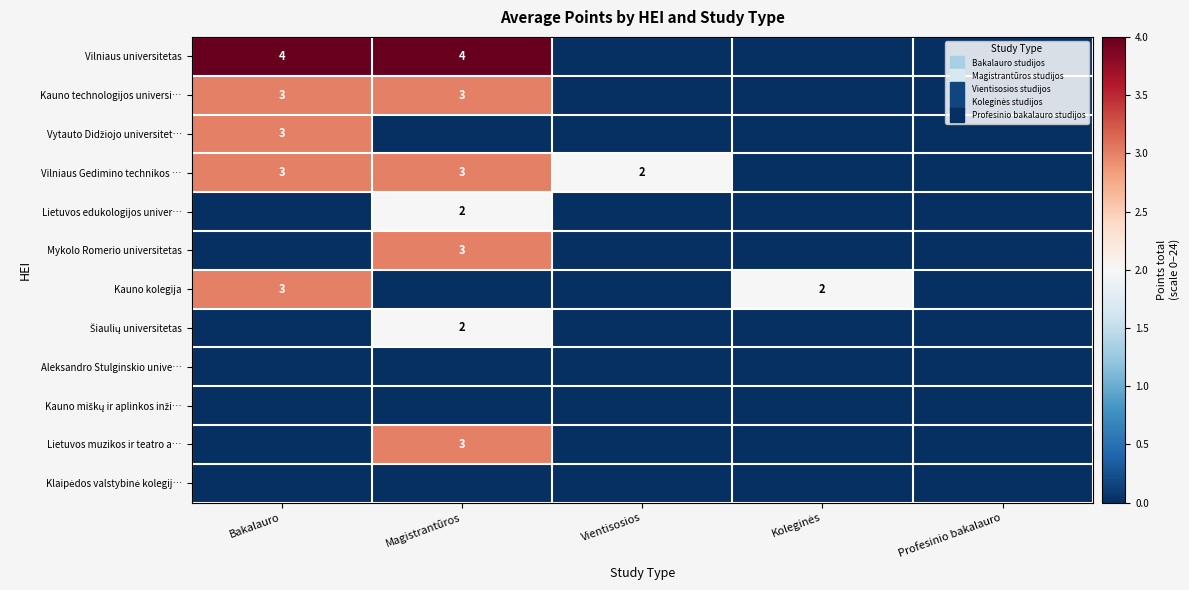

At which category is the sum across all series the highest?

Magistrantūros